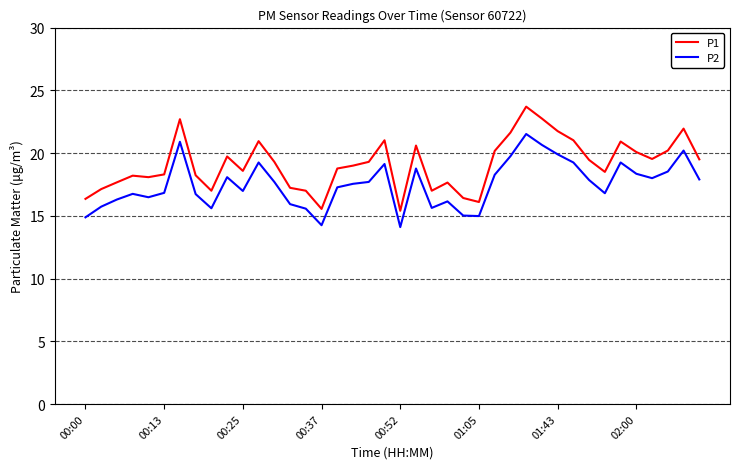

Which series has the largest range (max minus min)?

P1